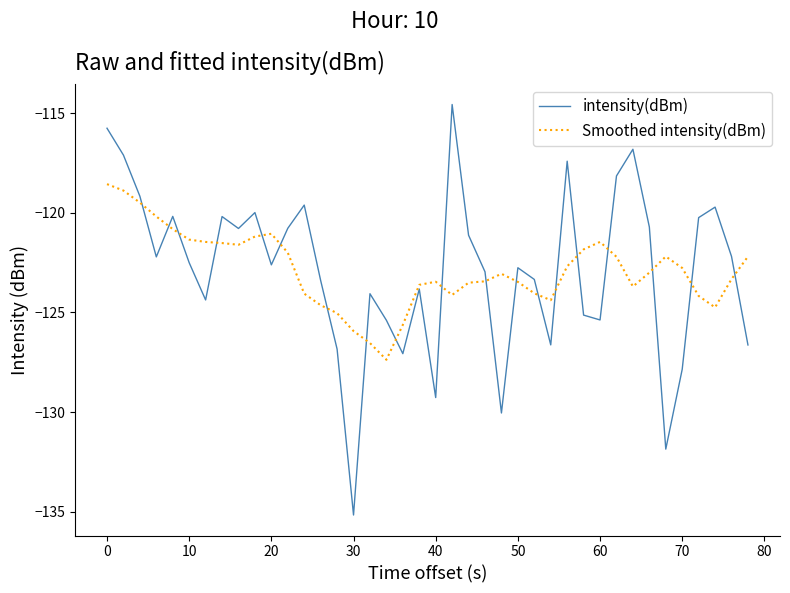

Which series has the largest range (max minus min)?

intensity(dBm)